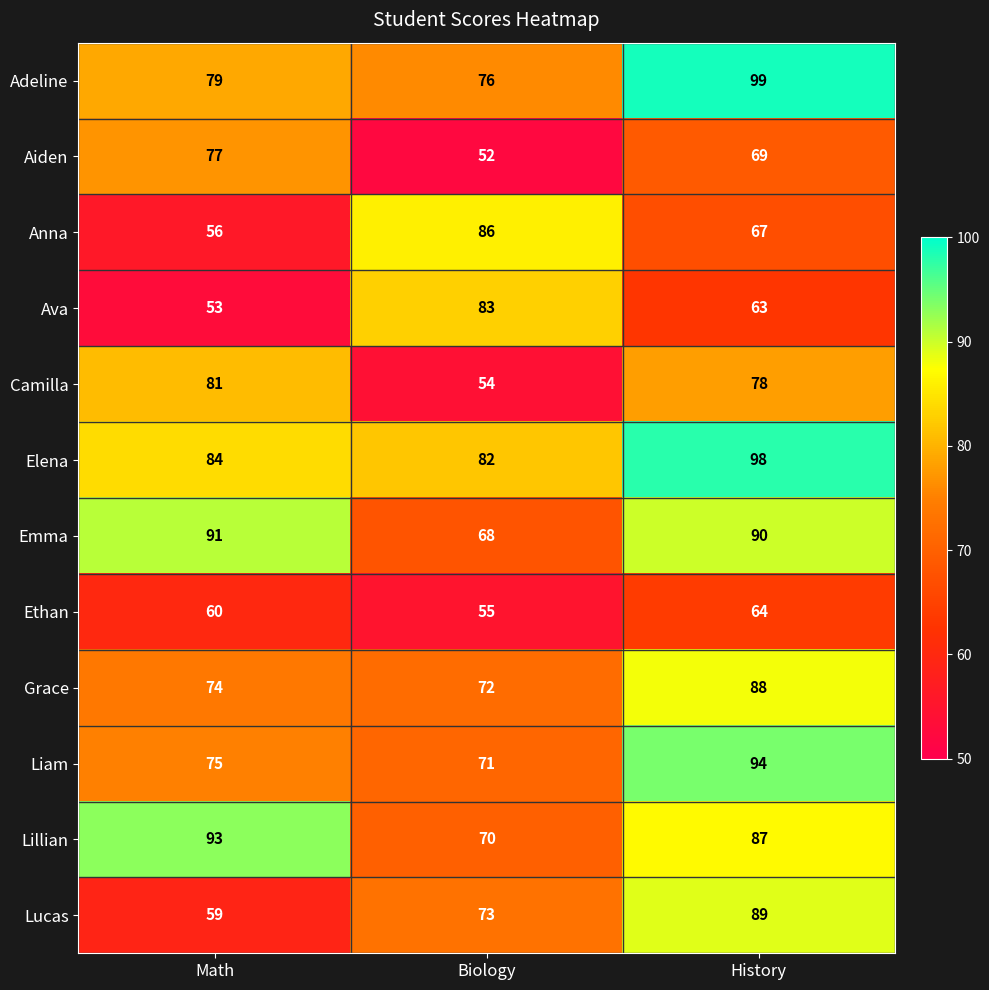

What is the minimum value shown in the chart?

52